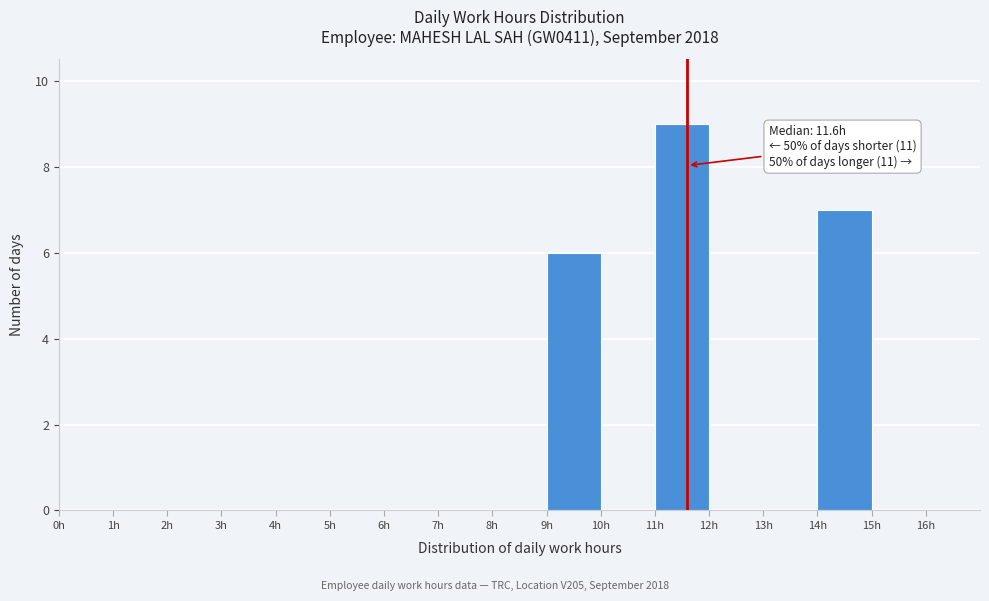

Which range on the x-axis has the tallest bar?

11 to 12